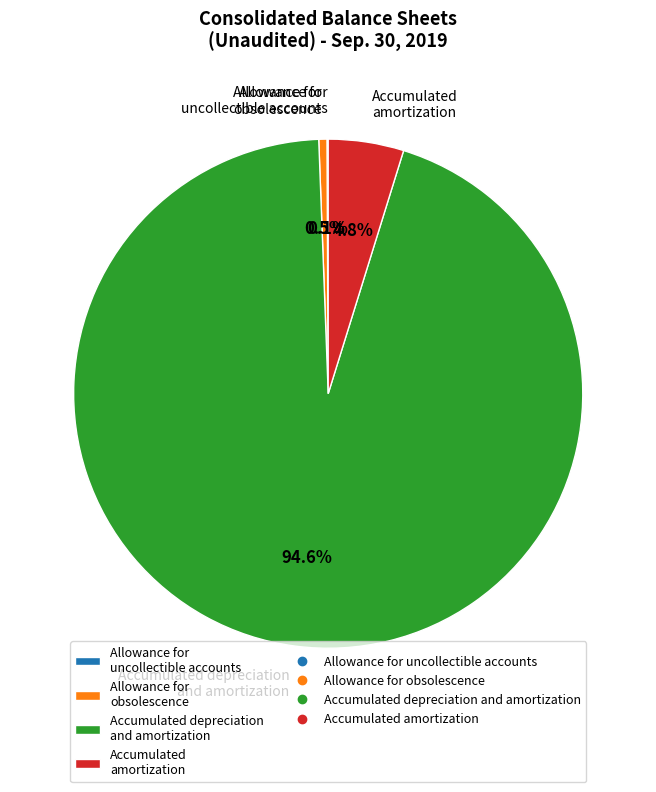

Between Allowance for obsolescence and Accumulated depreciation and amortization, which is larger?

Accumulated depreciation and amortization